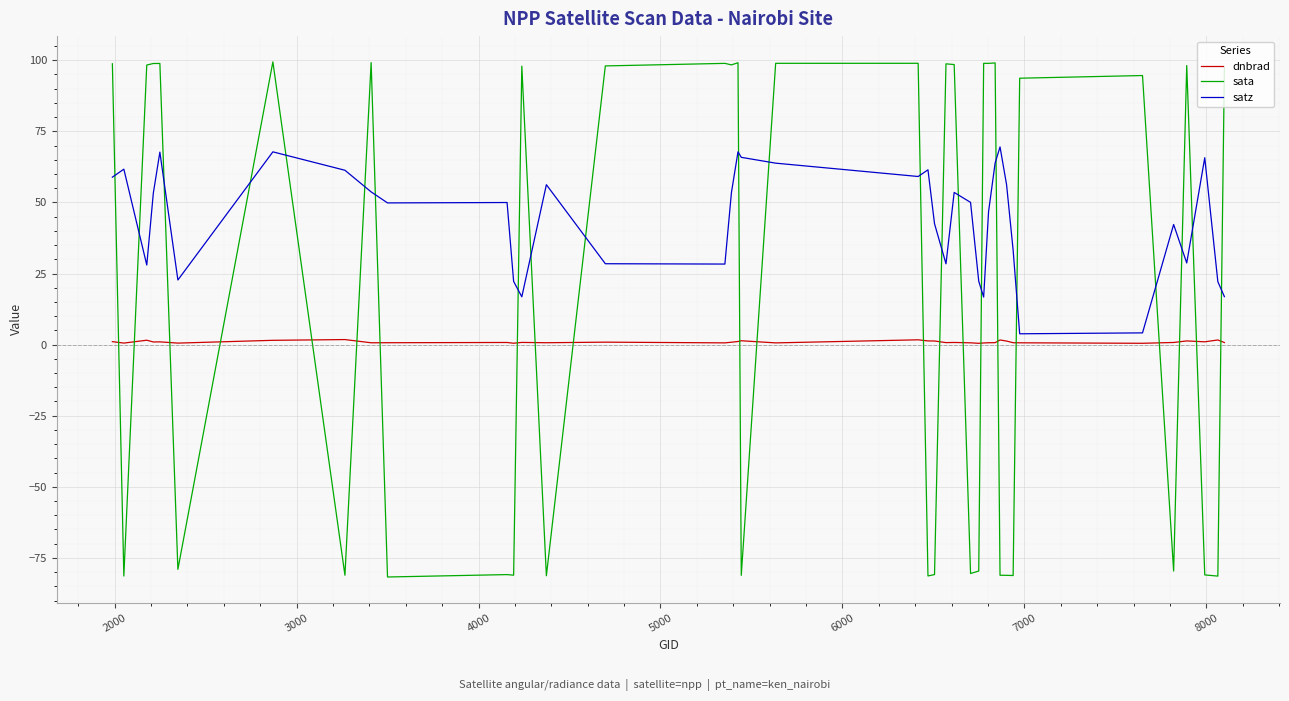

Which series has the largest total across all categories?

satz